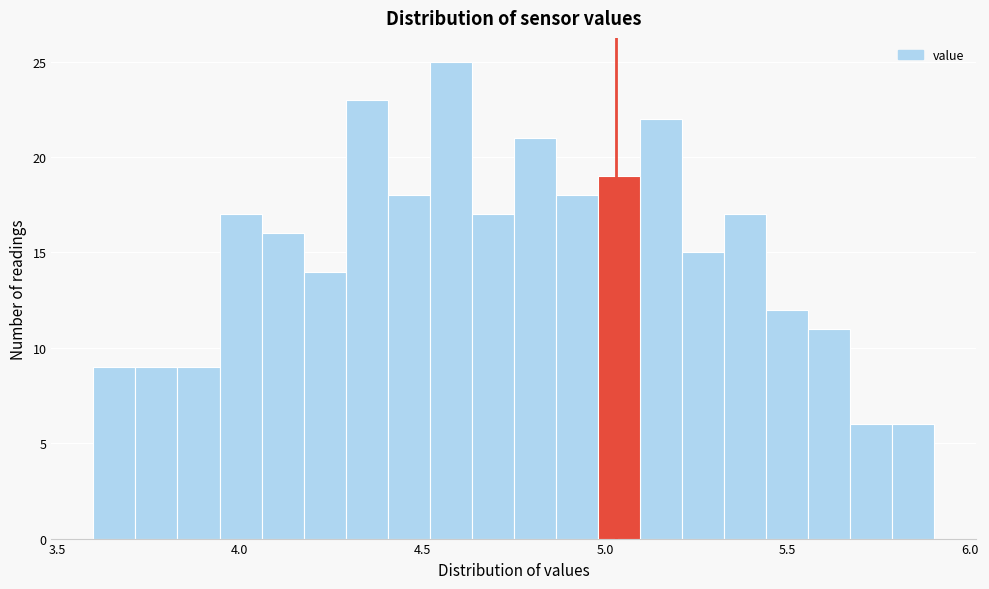

Read against the x-axis, roughly where is the centre of the tallest bar?

4.60